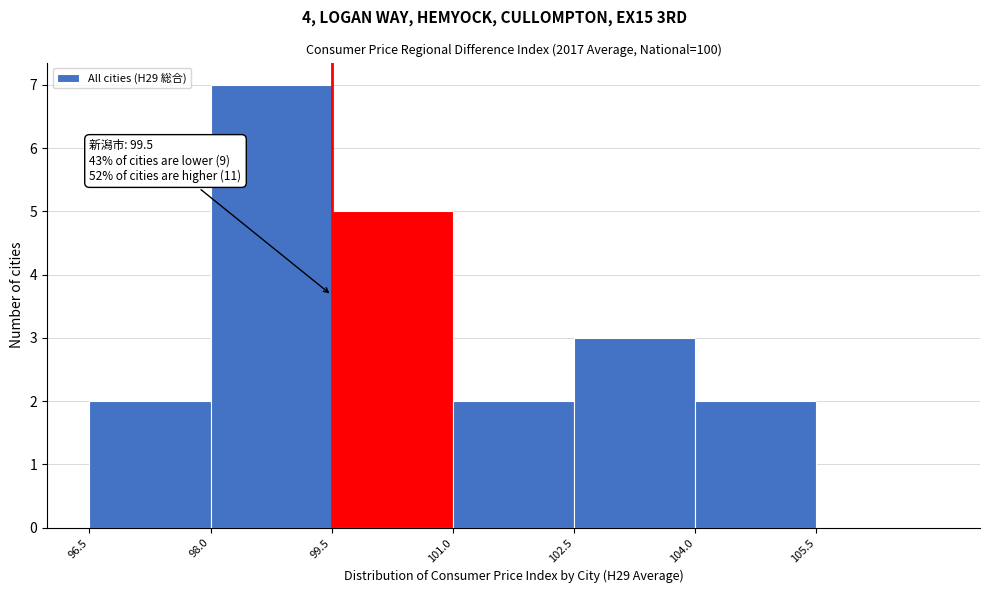

Which range on the x-axis has the tallest bar?

98.0 to 99.5